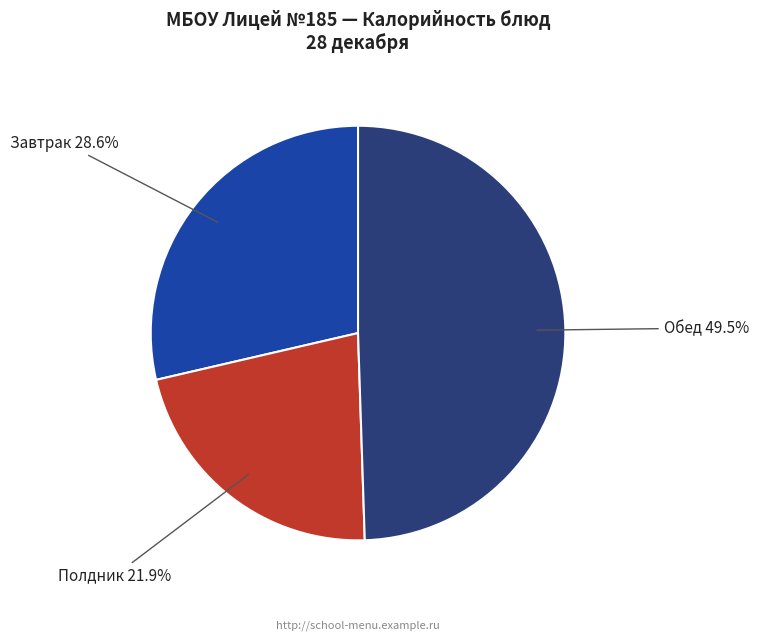

Which category has the smallest portion of the pie?

Полдник